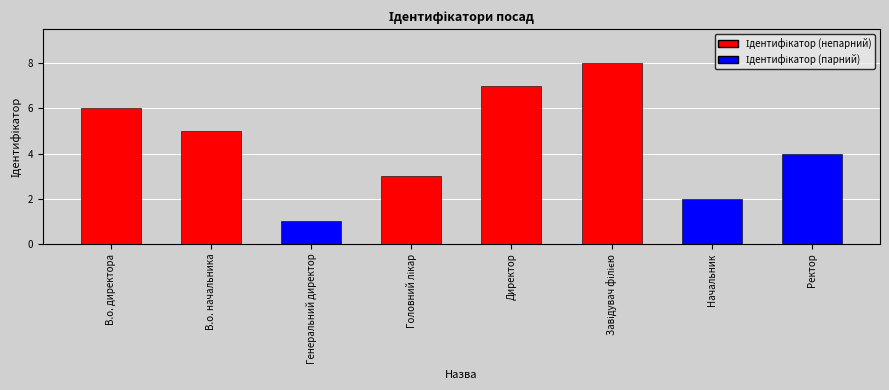

Where is the data nearest to the value 4?

Ректор